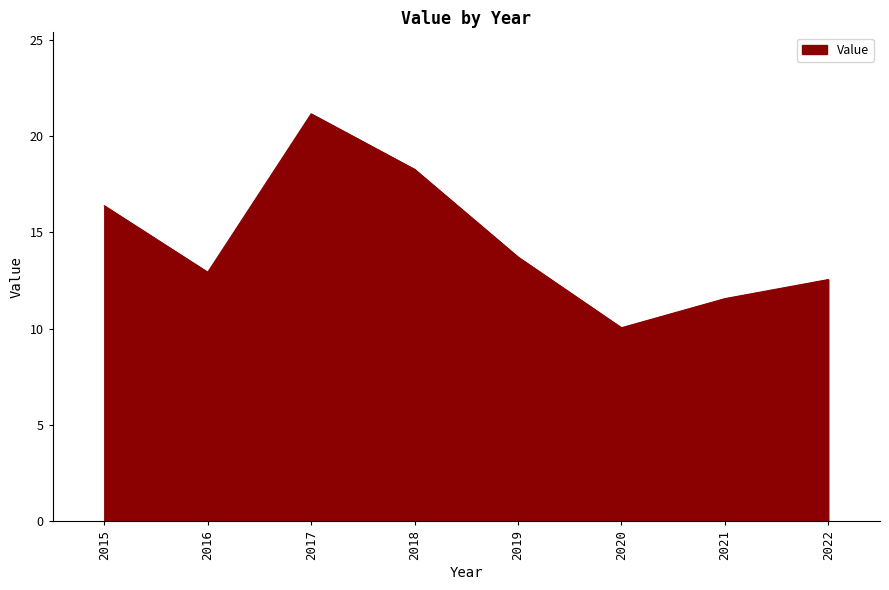

What is the minimum value shown in the chart?

10.1